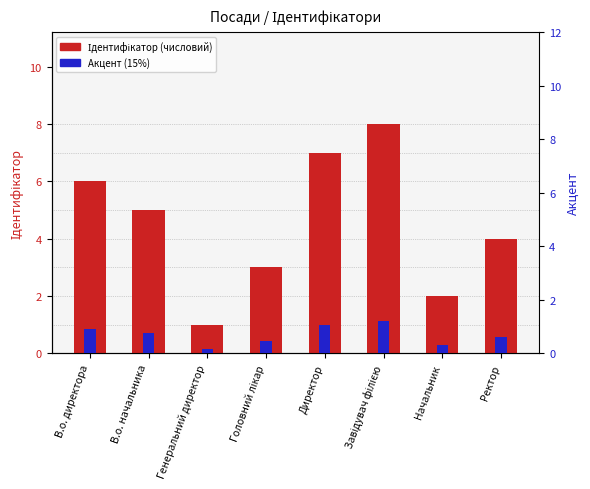

What is the difference between the maximum and minimum values in the Акцент series?

1.1